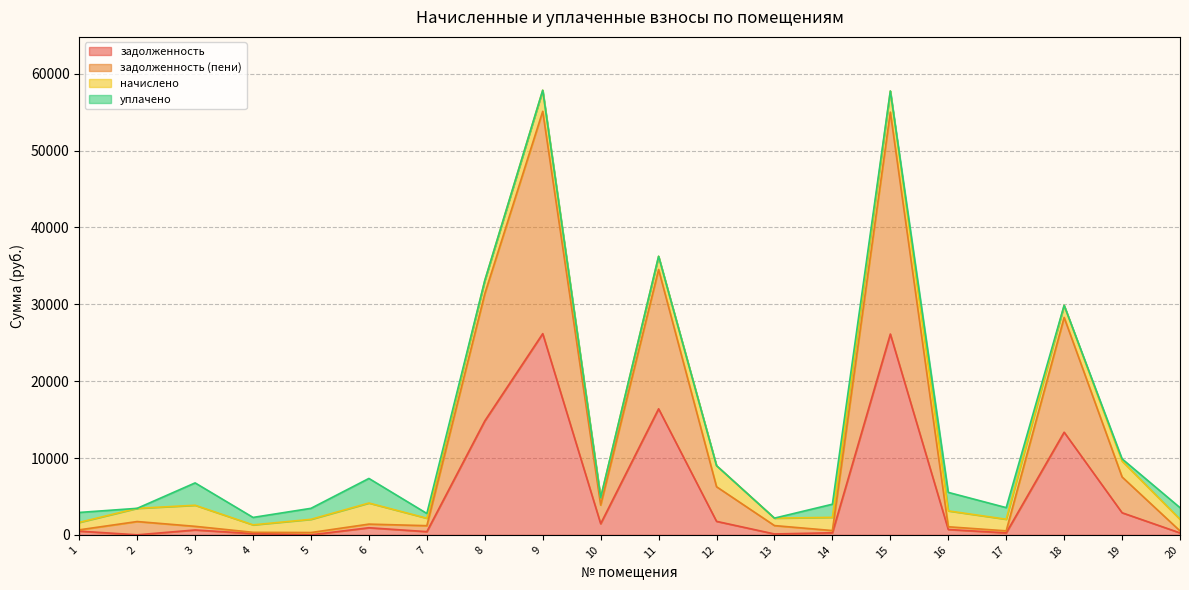

At which category does задолженность reach its first local peak?

3